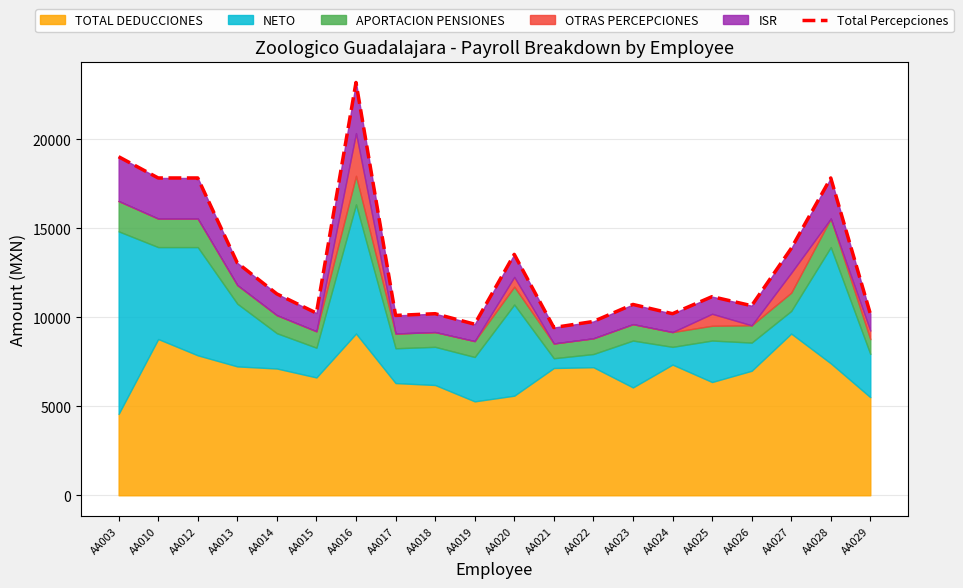

Where is the first local minimum?

AA015